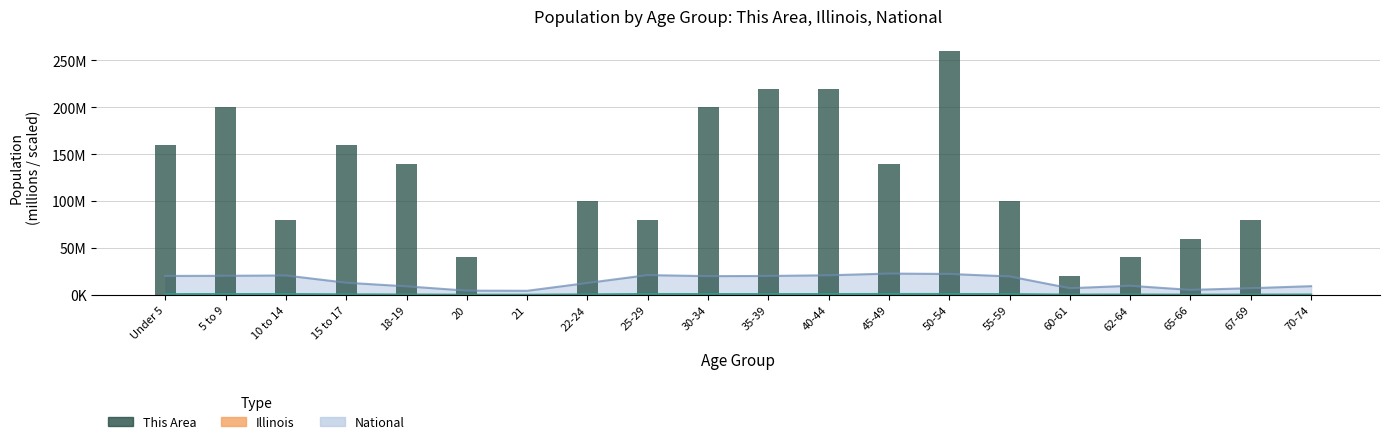

How many positive values are there?

18